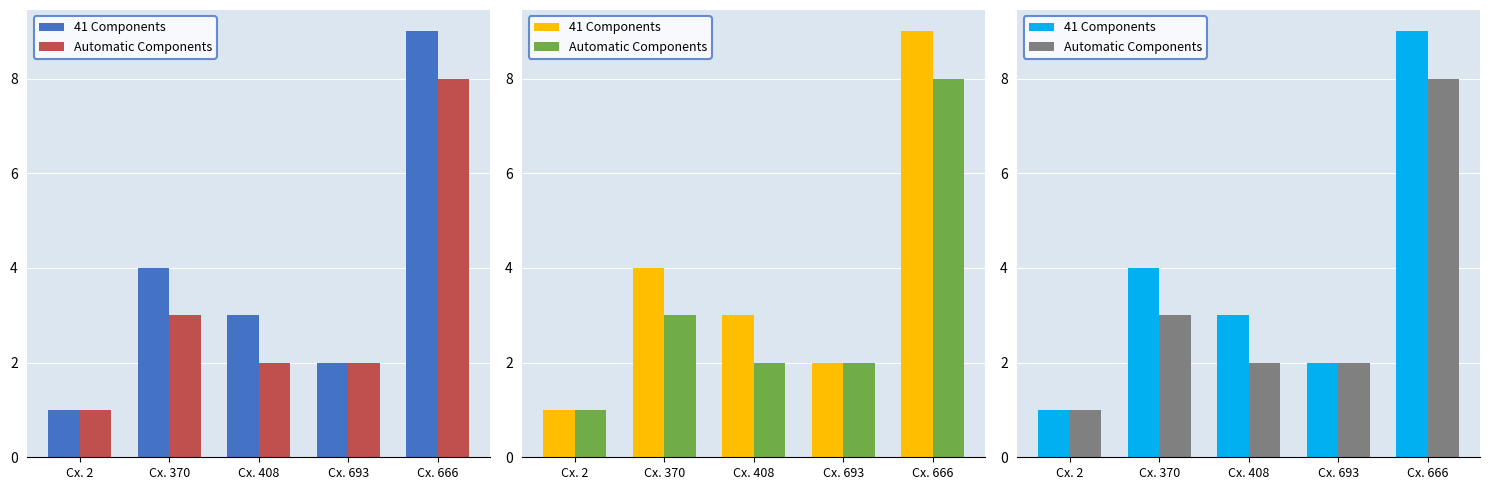

Reading right to left, transcribe all the data shown in this chart.

41 Components: Cx. 666=9	Cx. 693=2	Cx. 408=3	Cx. 370=4	Cx. 2=1
Automatic Components: Cx. 666=8	Cx. 693=2	Cx. 408=2	Cx. 370=3	Cx. 2=1